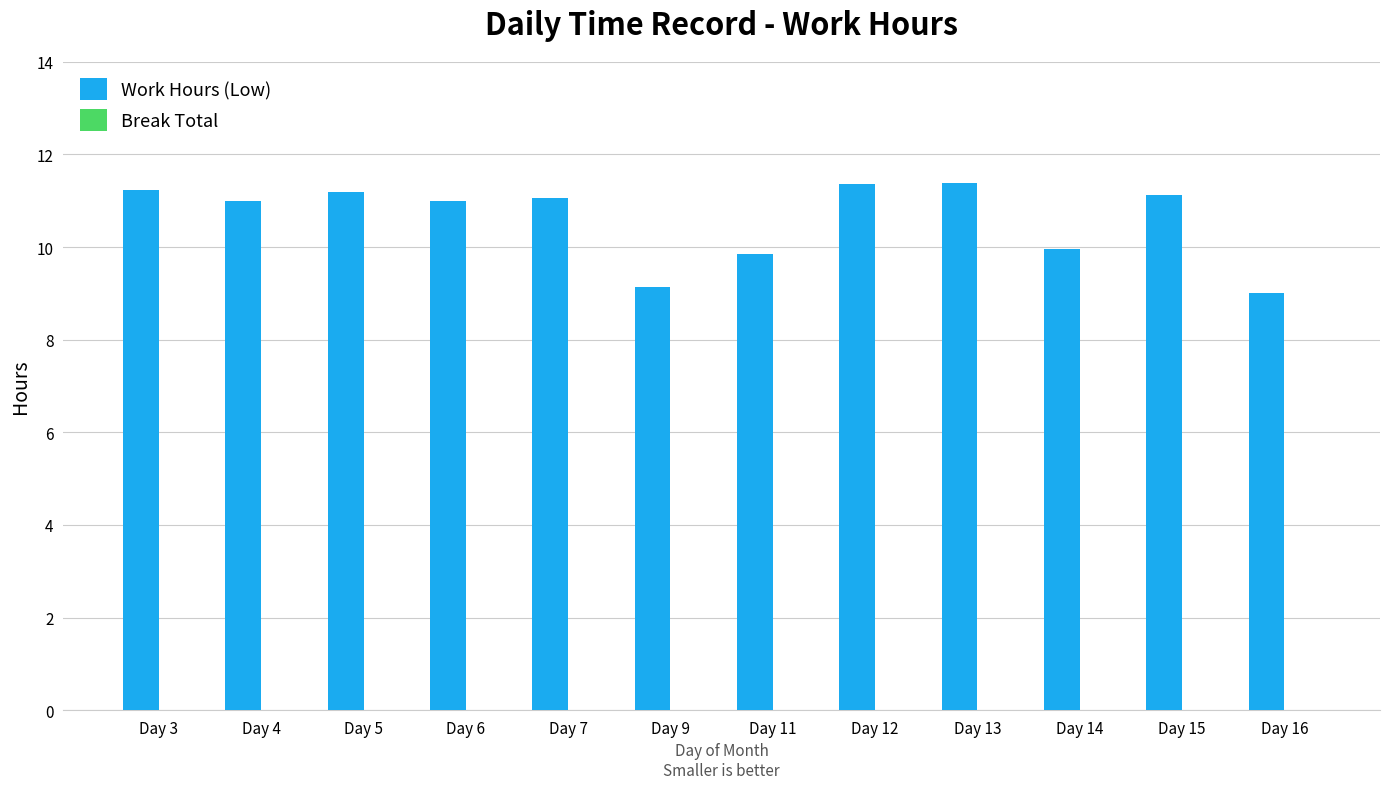

Which label corresponds to the smallest value in the chart?

Day 16